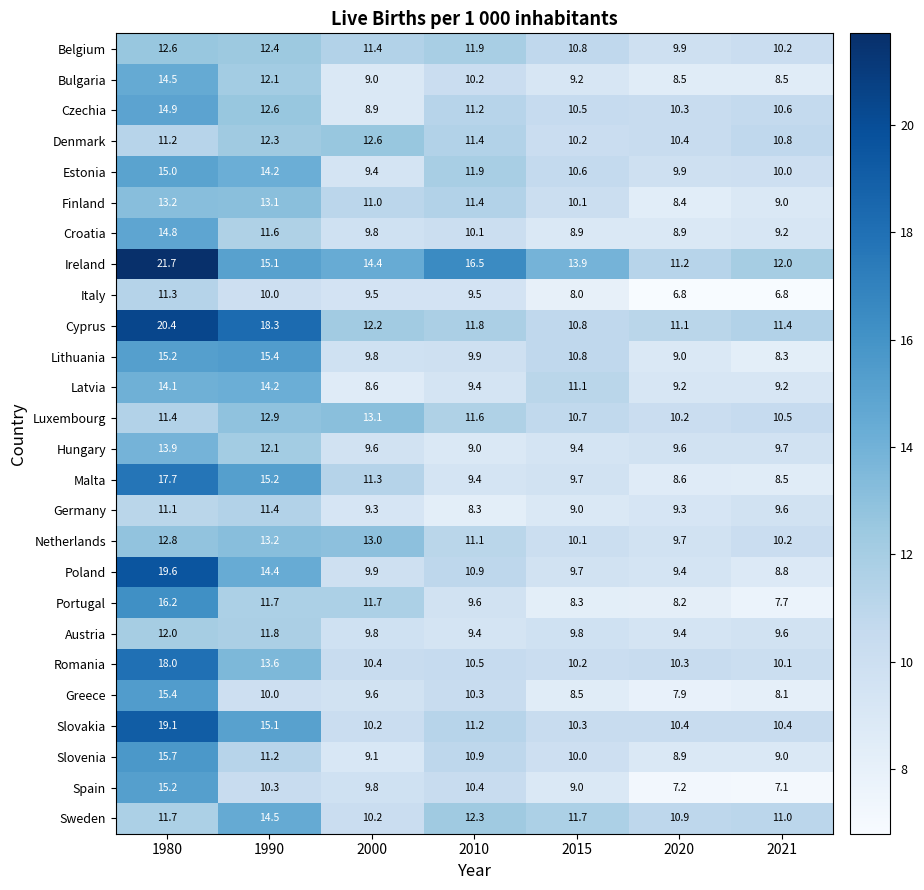

How many categories are shown in the chart?

7